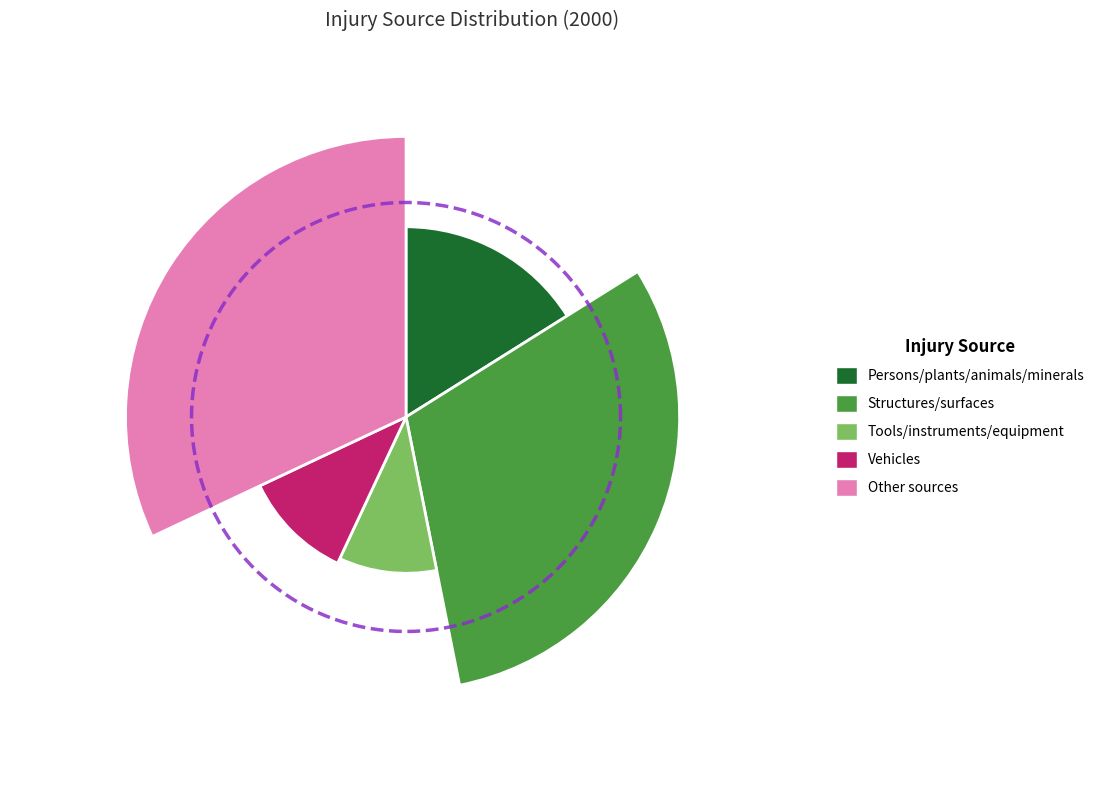

Is it true that Structures/surfaces is 39% of the pie?

False